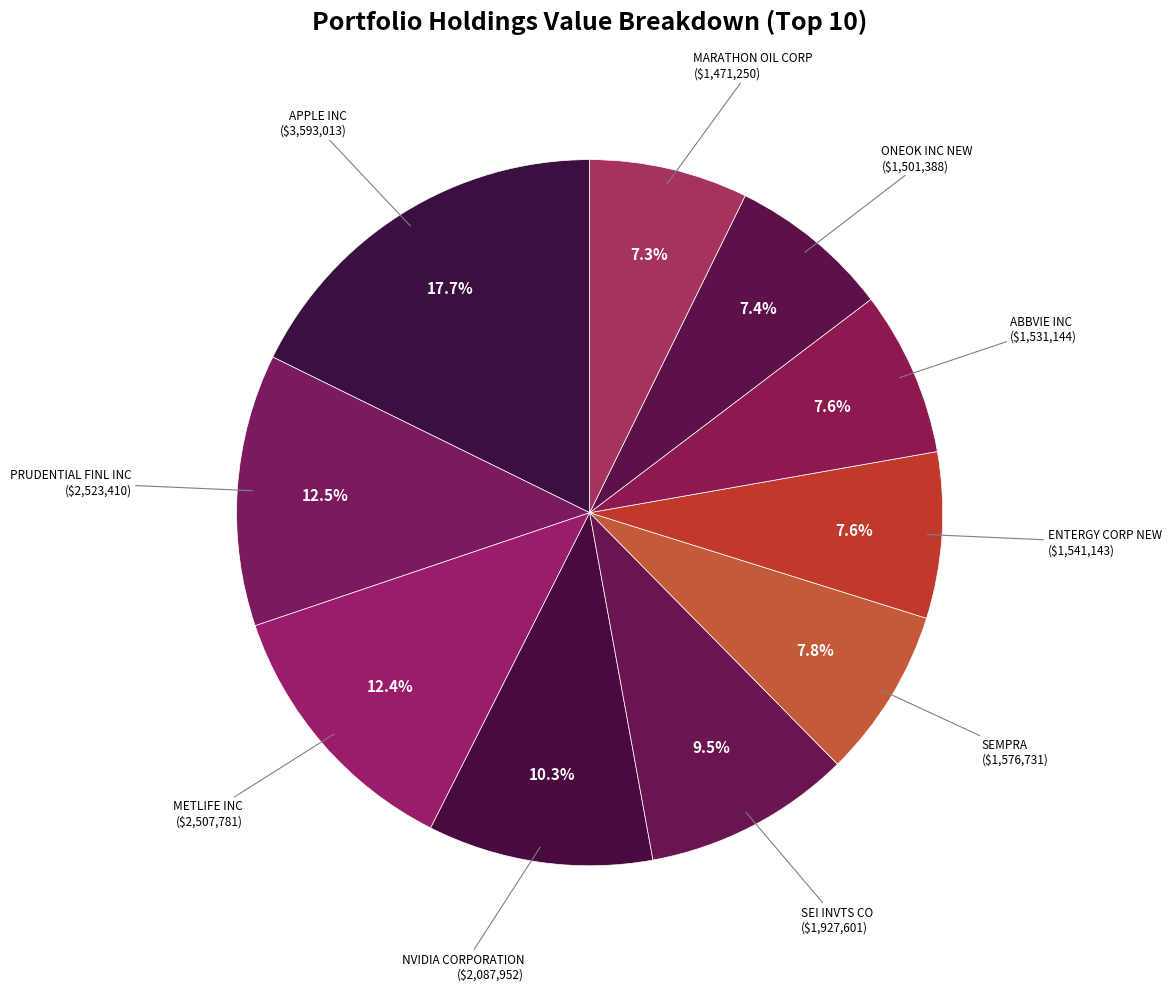

To the nearest percent, what is the average slice percentage?

10%